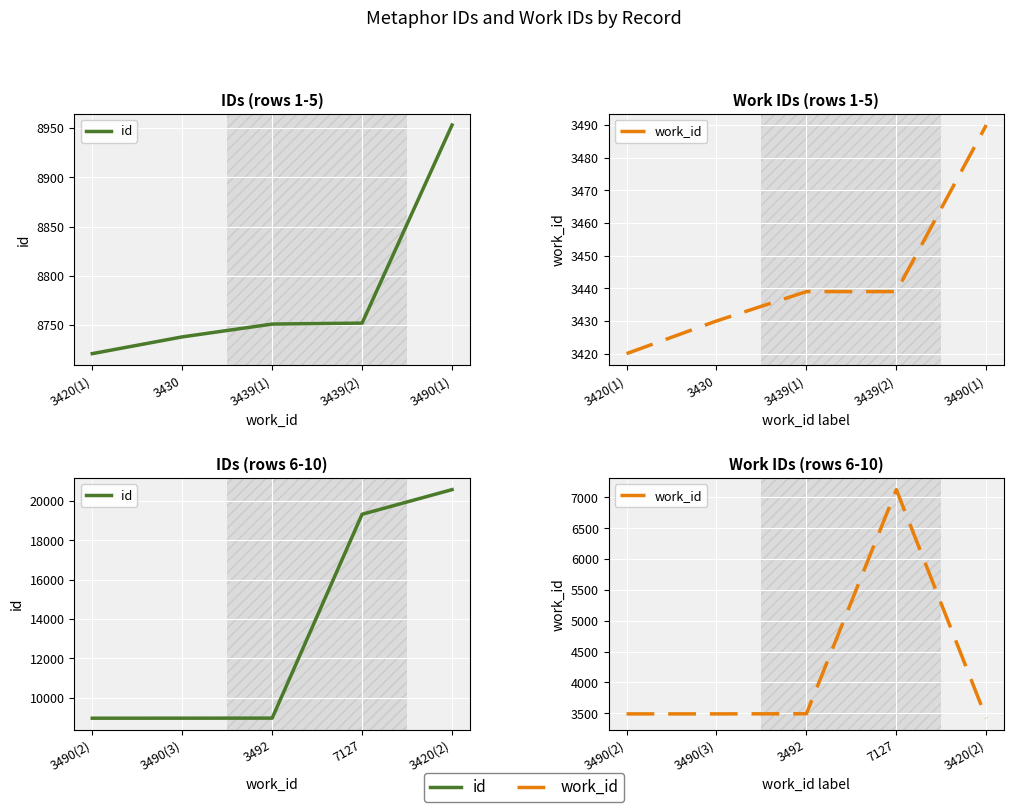

Which series has the largest range (max minus min)?

id